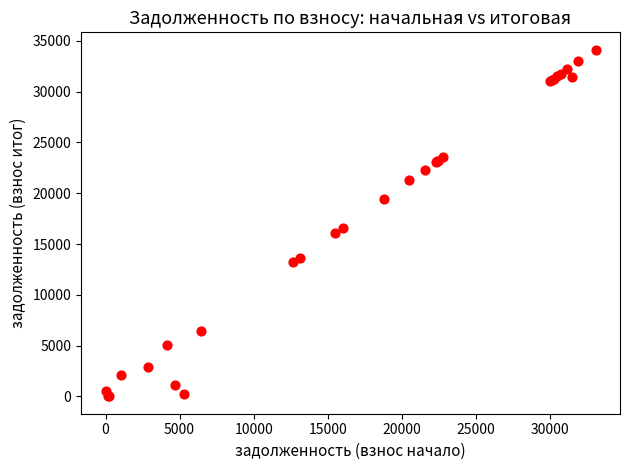

What Y value in the scatter plot is closest to 17066?

16580.0